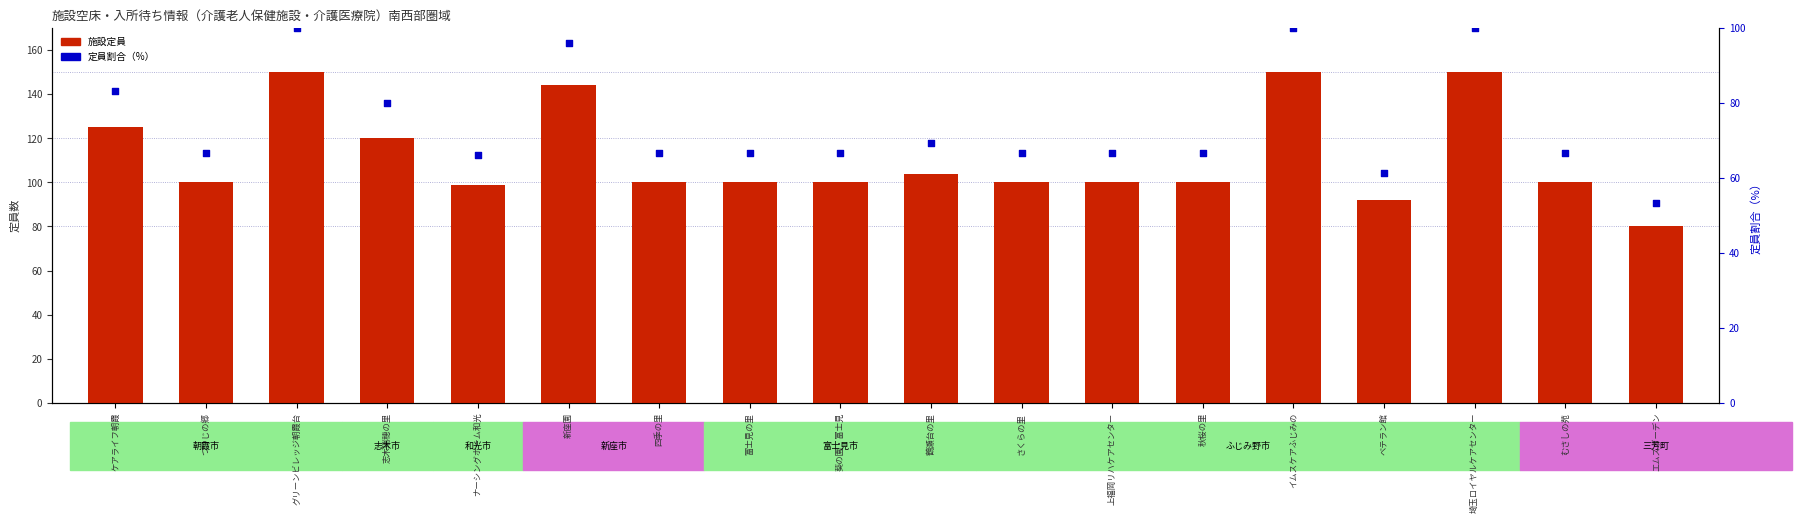

Which series reaches the maximum Y coordinate?

施設定員